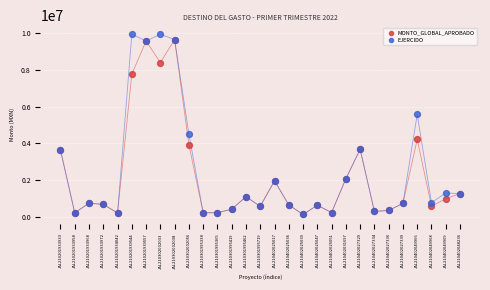

Which series has the widest spread of Y values?

EJERCIDO